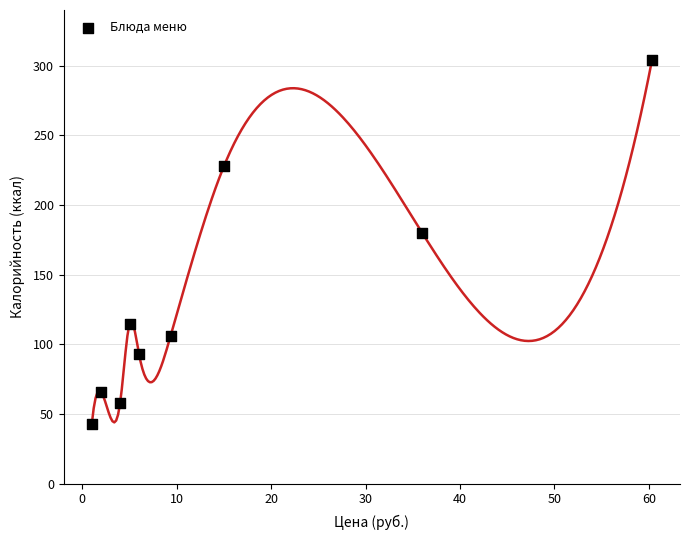

What is the range of X values (max minus min)?

59.3